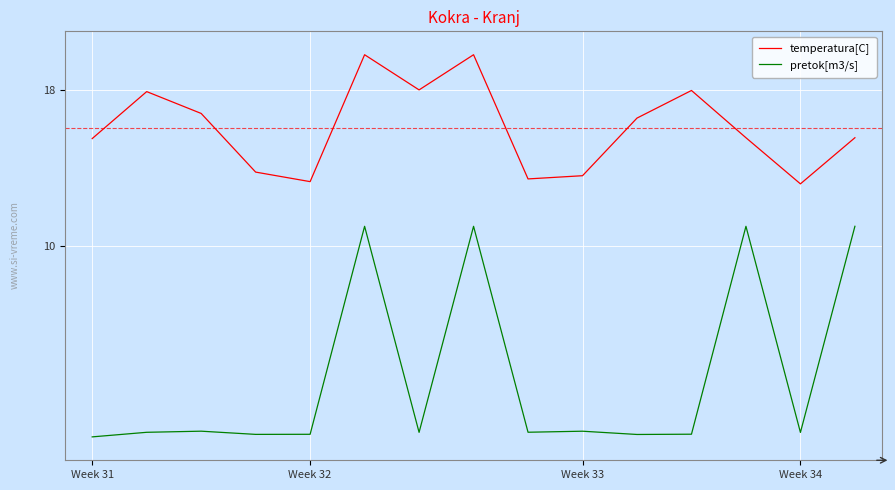

What is the smallest value displayed?

0.2